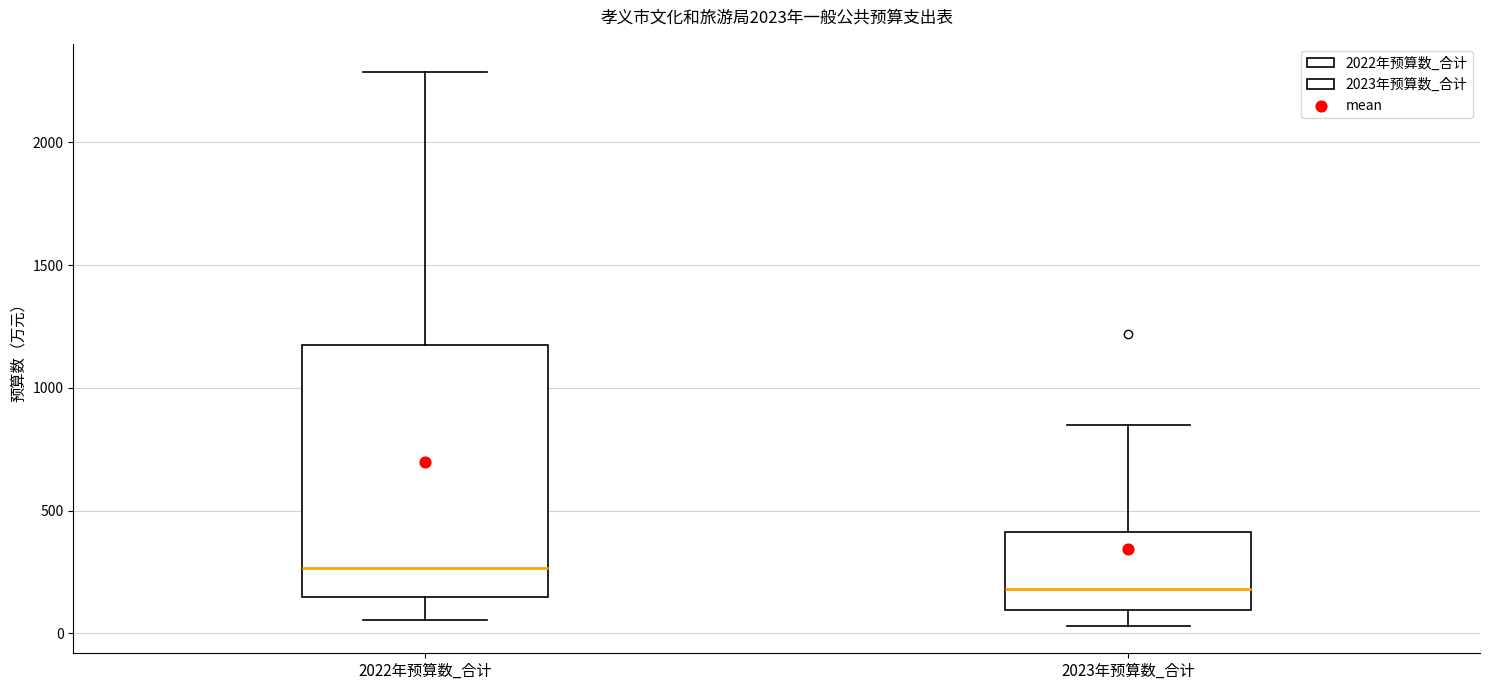

Which box's median line is the lowest?

2023年预算数_合计